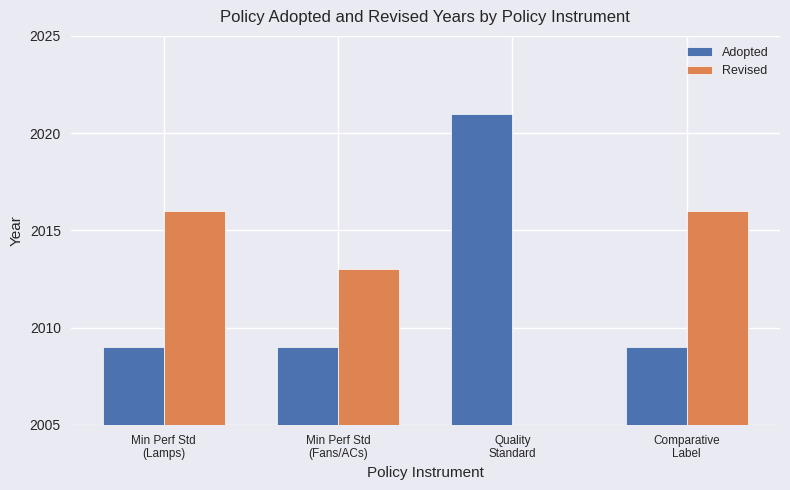

What is the total value across all series at Comparative
Label?

4025.0